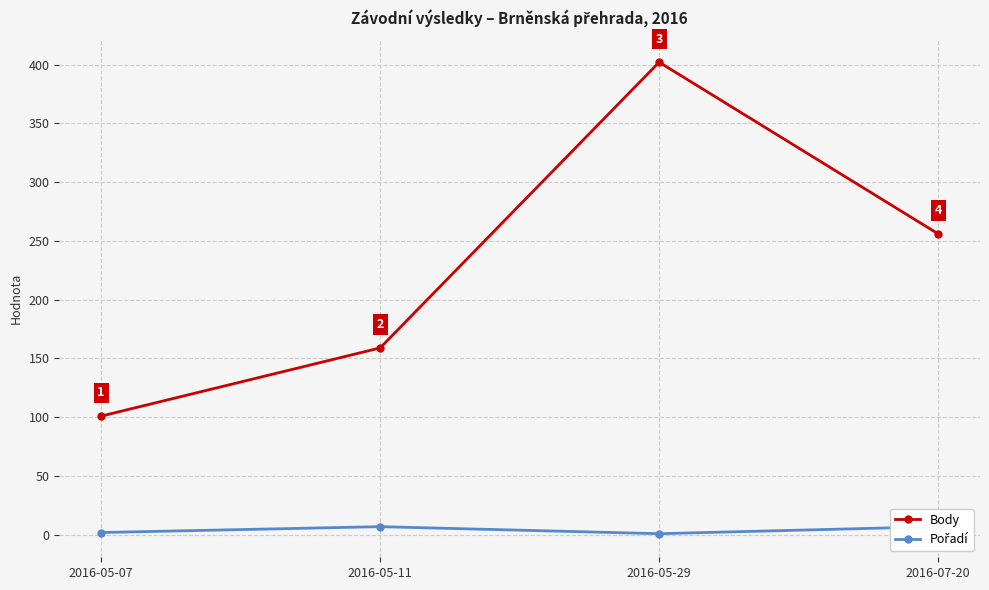

Rank the series at 2016-05-07 from lowest to highest value.

Pořadí, Body